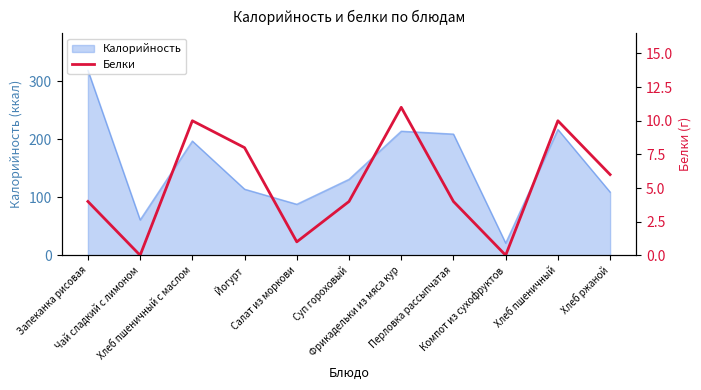

How many points are lower than both their immediate neighbors (excluding endpoints)?

3